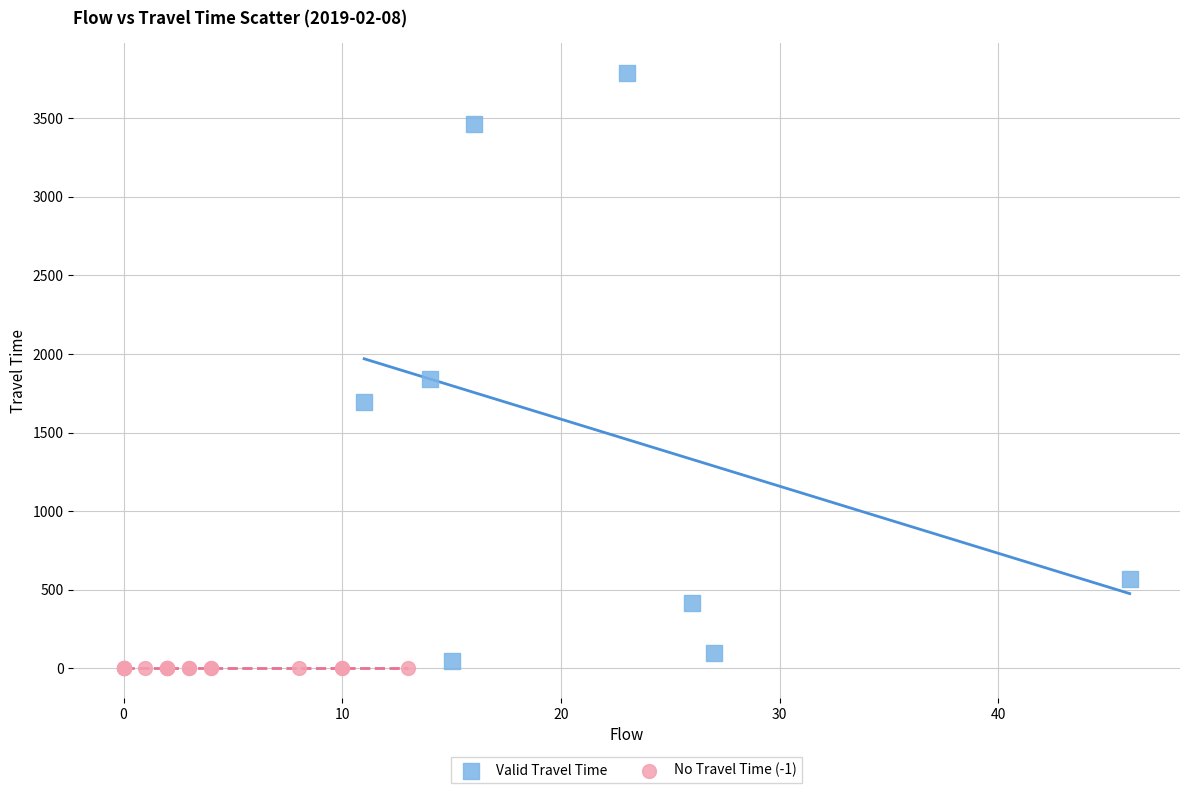

Which series contains the highest Y value?

Valid Travel Time